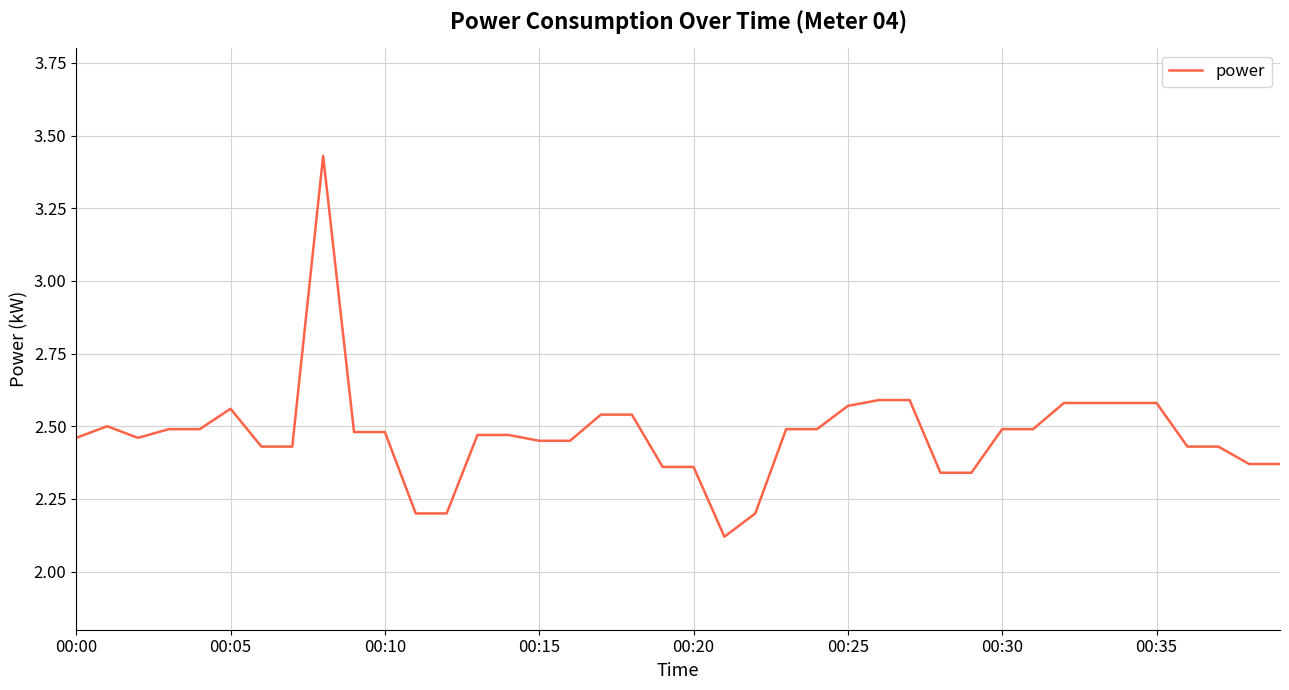

What is the difference between the maximum and minimum values?

1.3